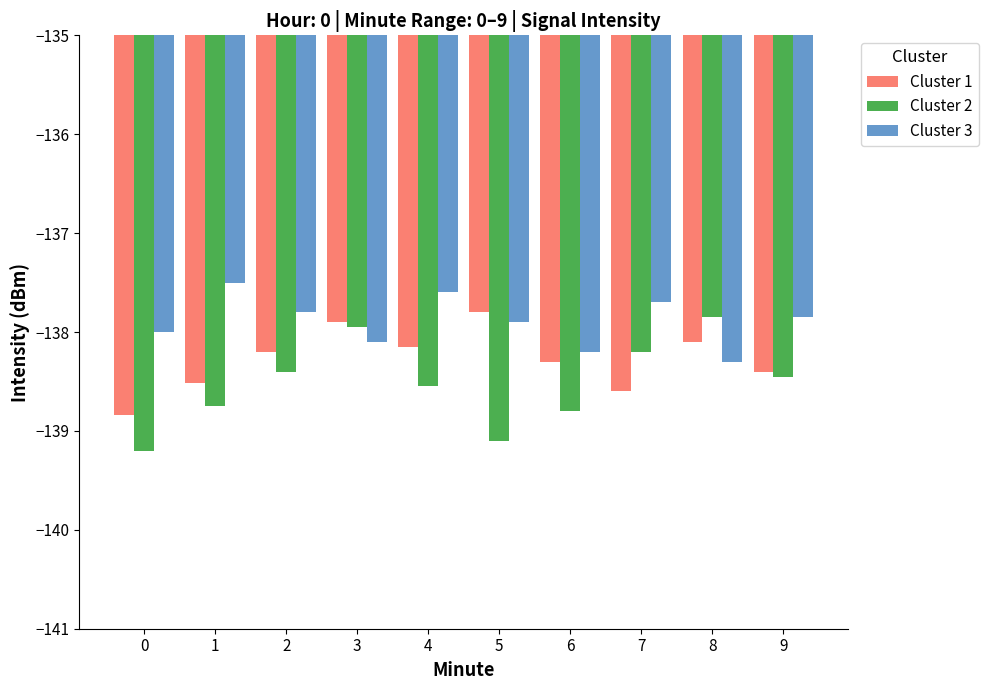

What is the sum of all Cluster 1 values?

-1382.8